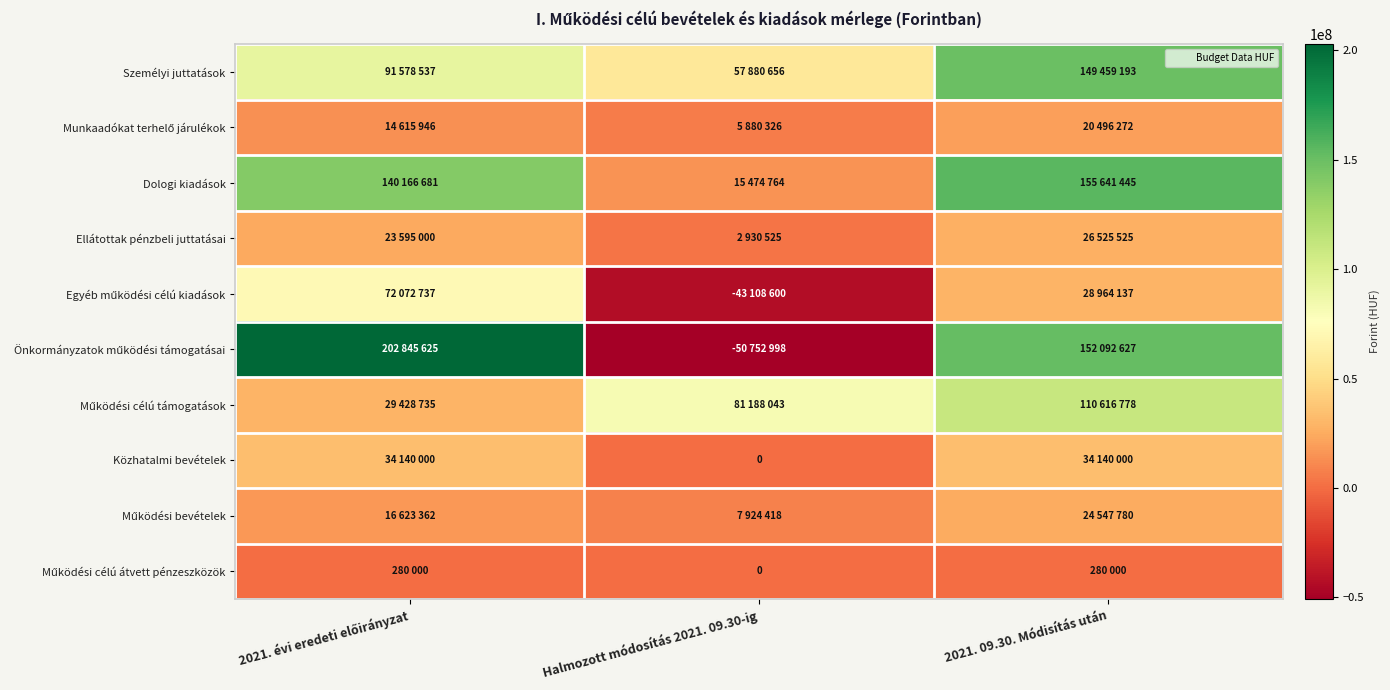

What is the spread (max minus min) of values at 2021. 09.30. Módisítás után?

155361445